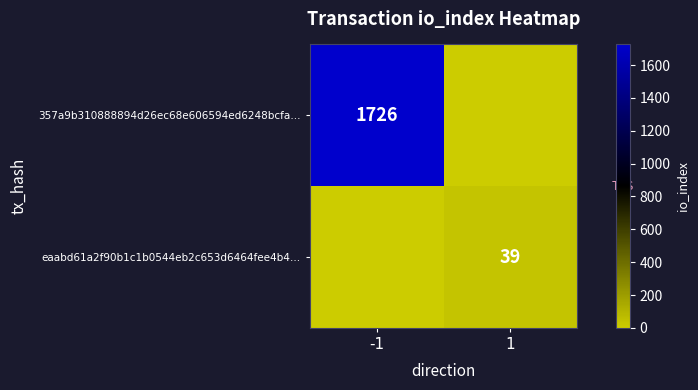

Between 1 and -1, which is larger?

-1